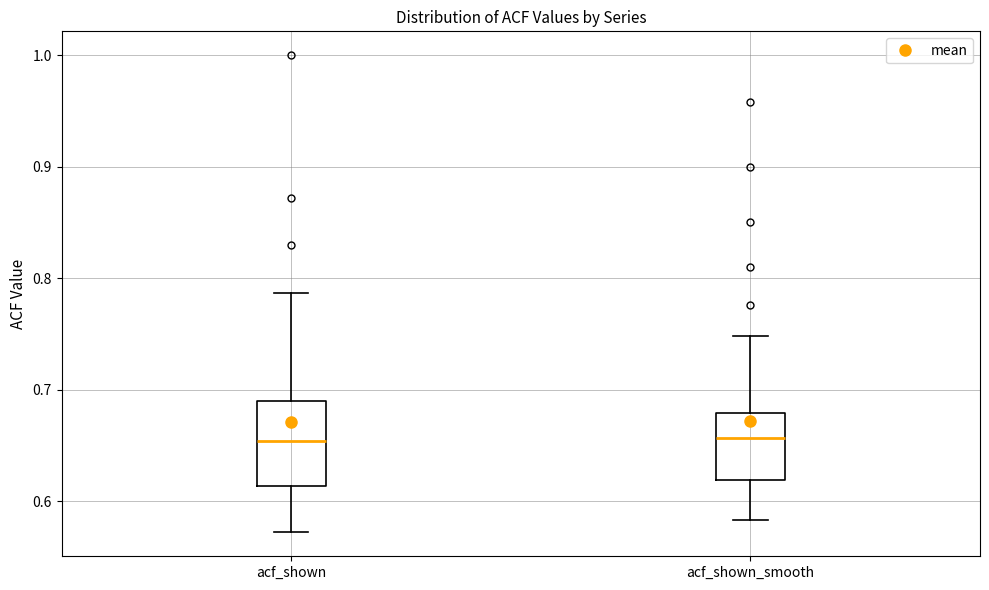

Which box is the tallest, from its lower edge to its upper edge?

acf_shown